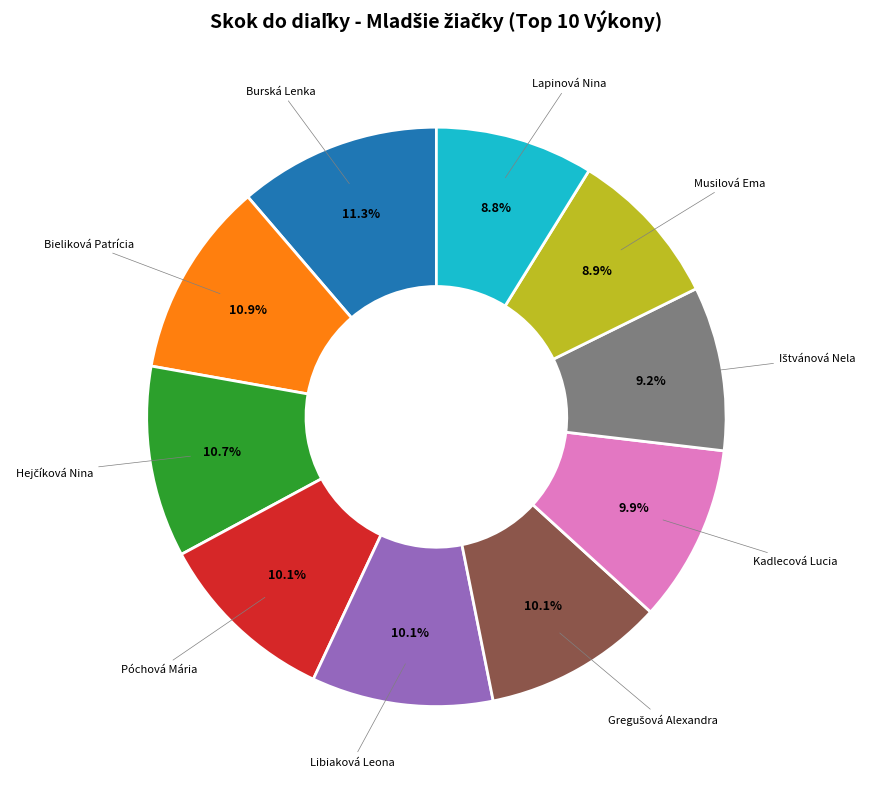

Count the number of slices in the pie.

10